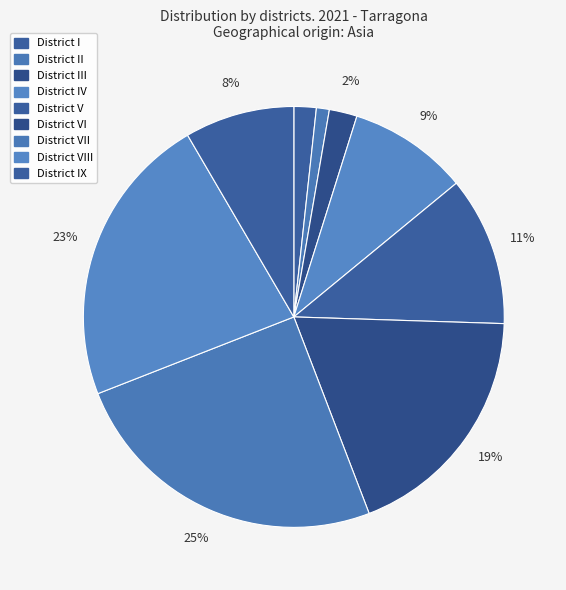

To the nearest percent, what portion does District III represent?

2%